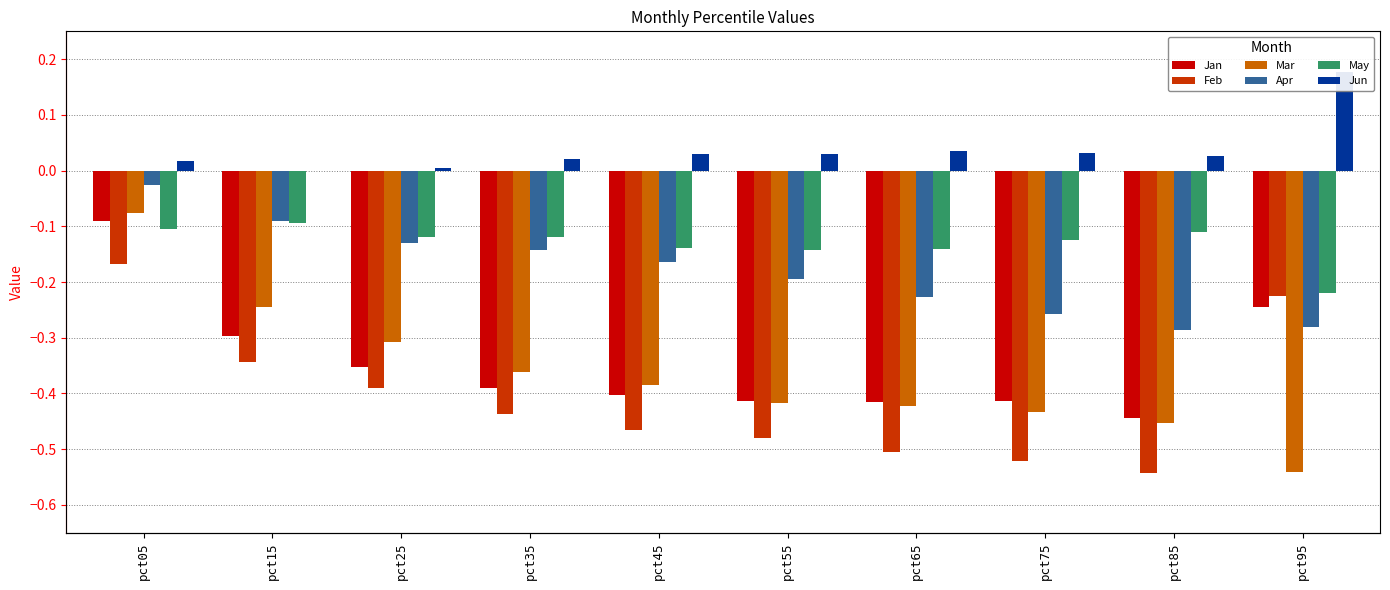

Rank the series by their maximum value, from highest to lowest.

Jun, Apr, Mar, Jan, May, Feb